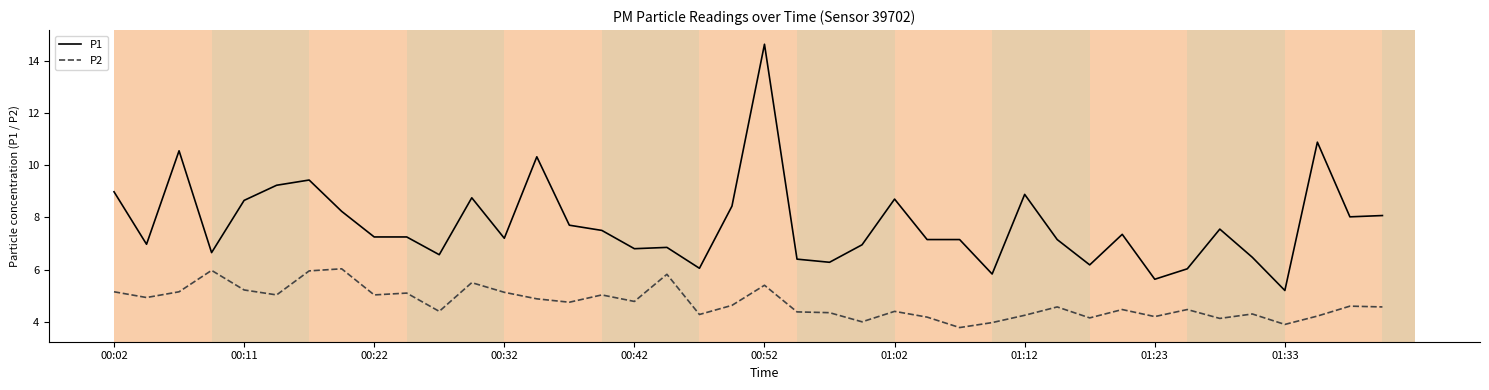

What is the minimum value for P1?

5.2